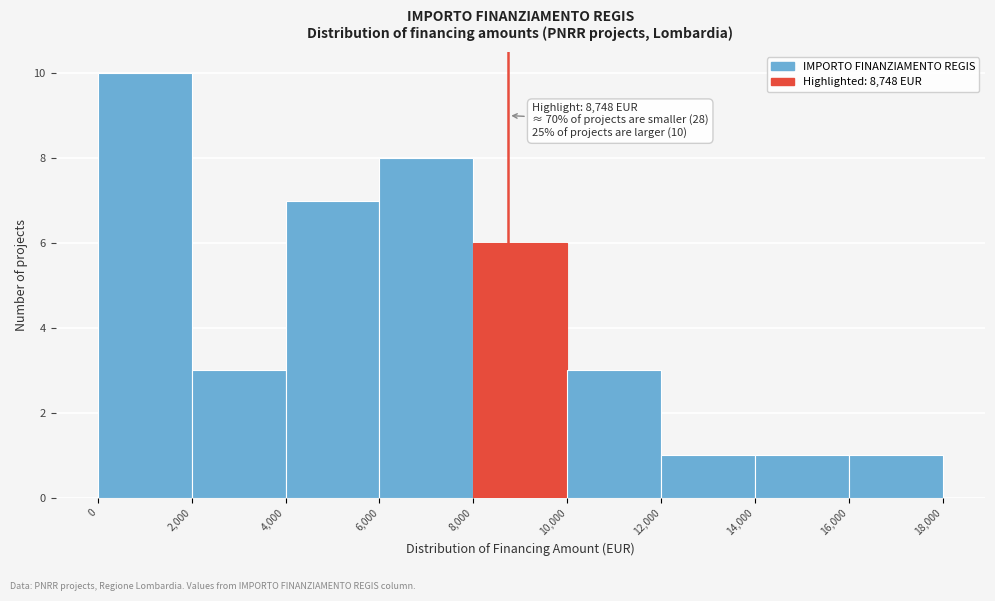

Over which range of the x-axis is the bar tallest?

0 to 2,000